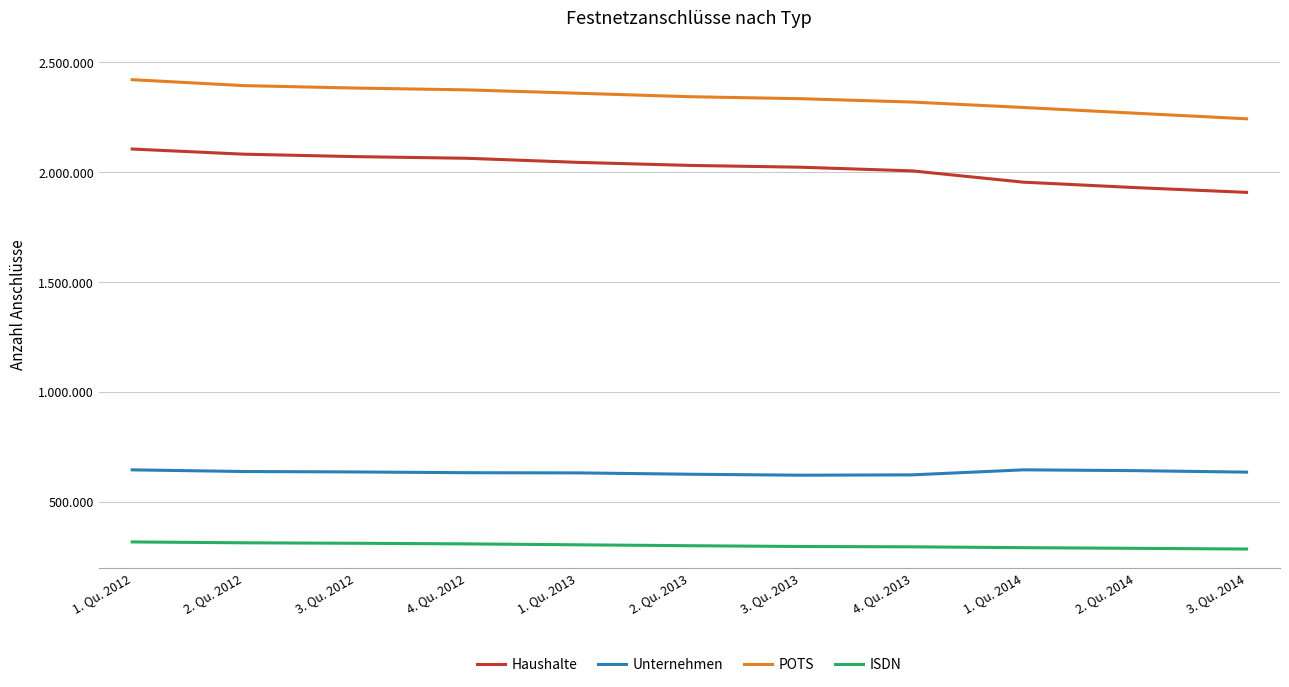

List the series in order of their overall mean, highest first.

POTS, Haushalte, Unternehmen, ISDN